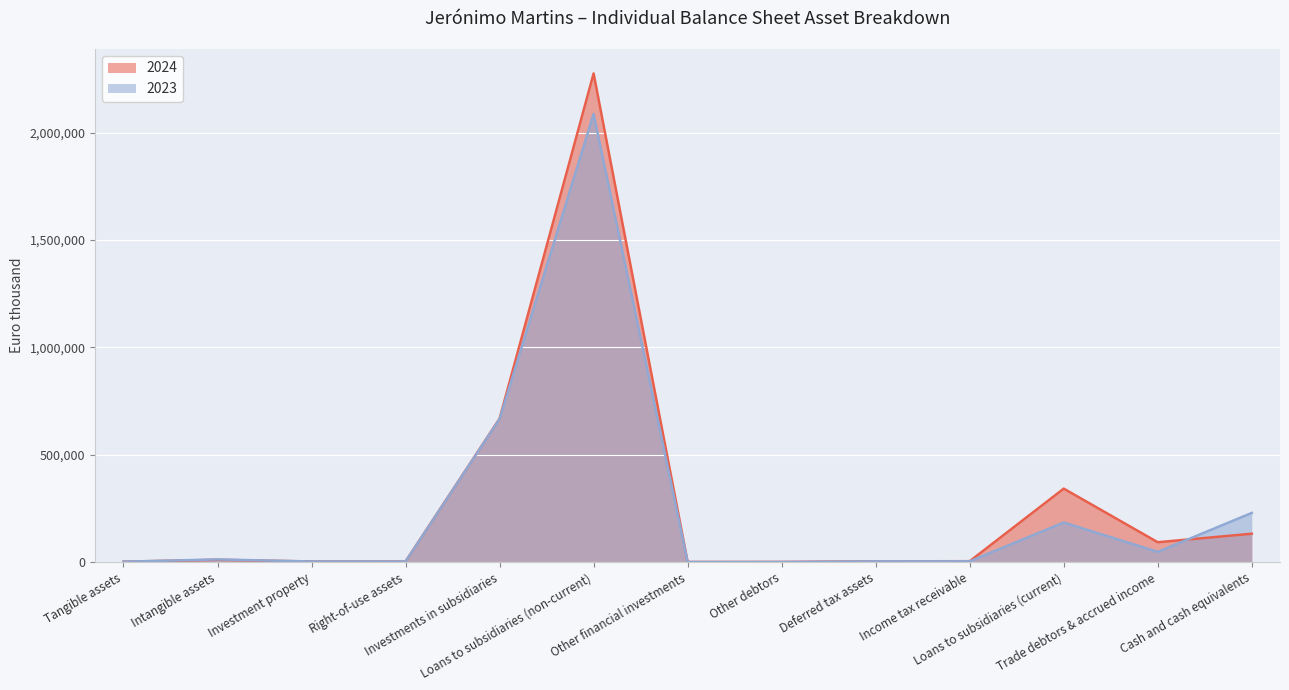

The value of 2024 at Loans to subsidiaries (current) is 341800. True or false?

True